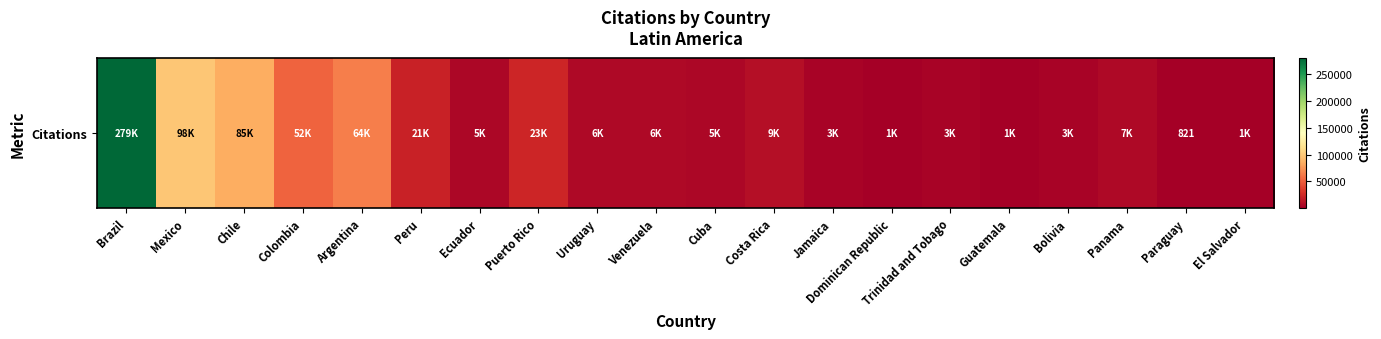

What is the minimum value shown in the chart?

821